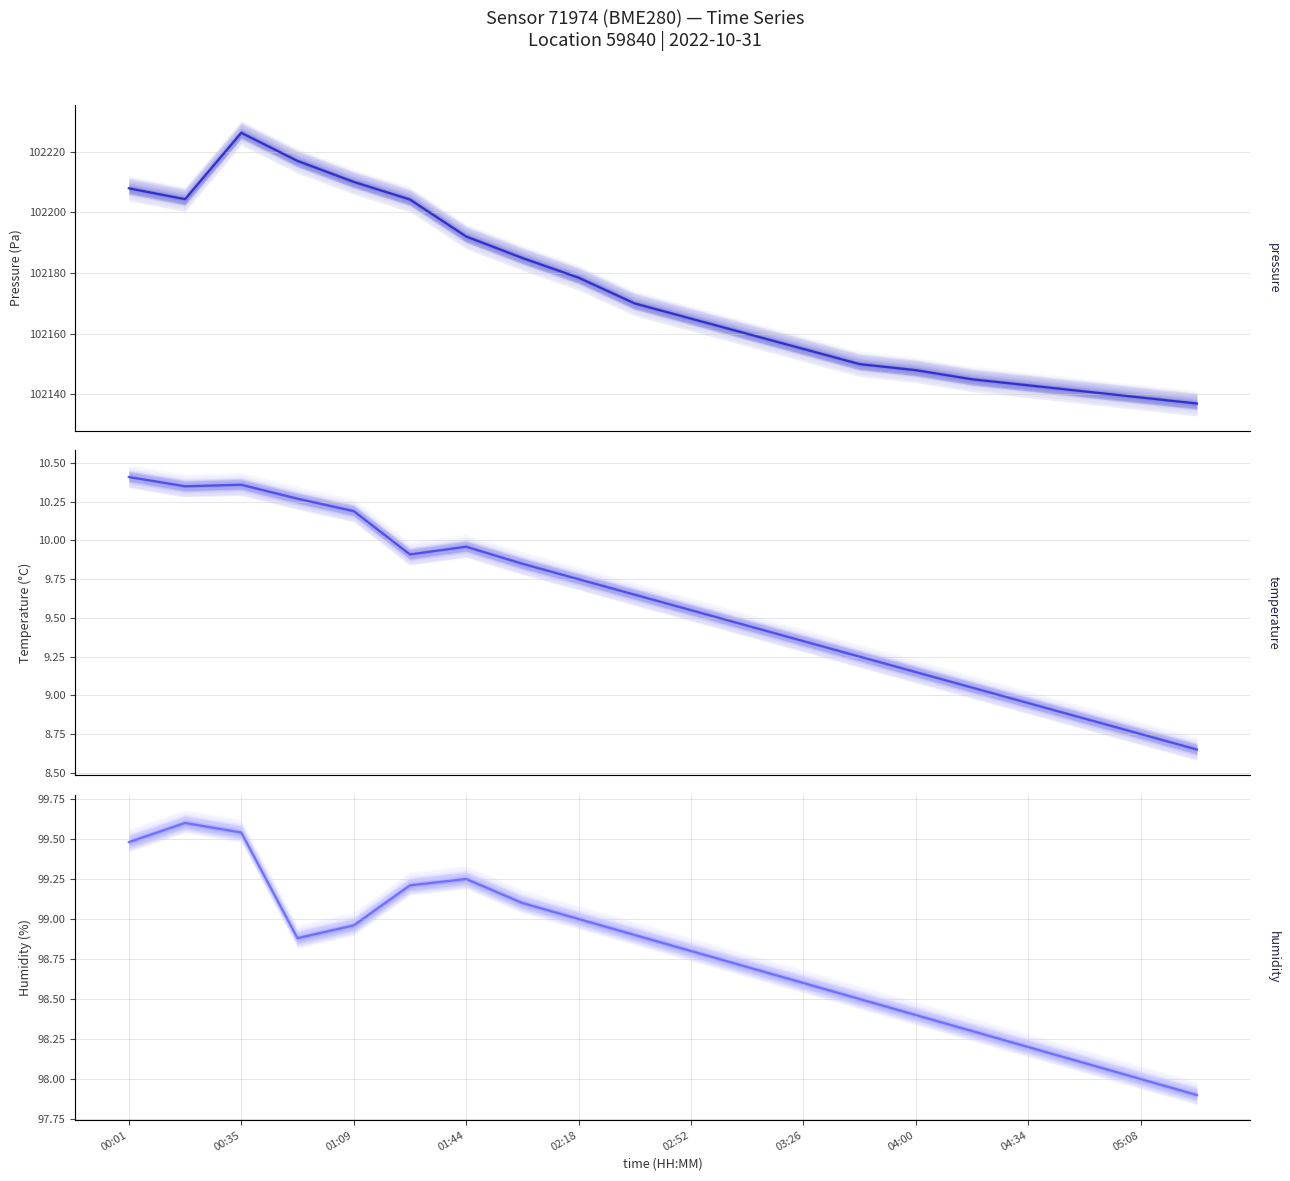

The value of pressure at 17 is 102141.0. True or false?

True